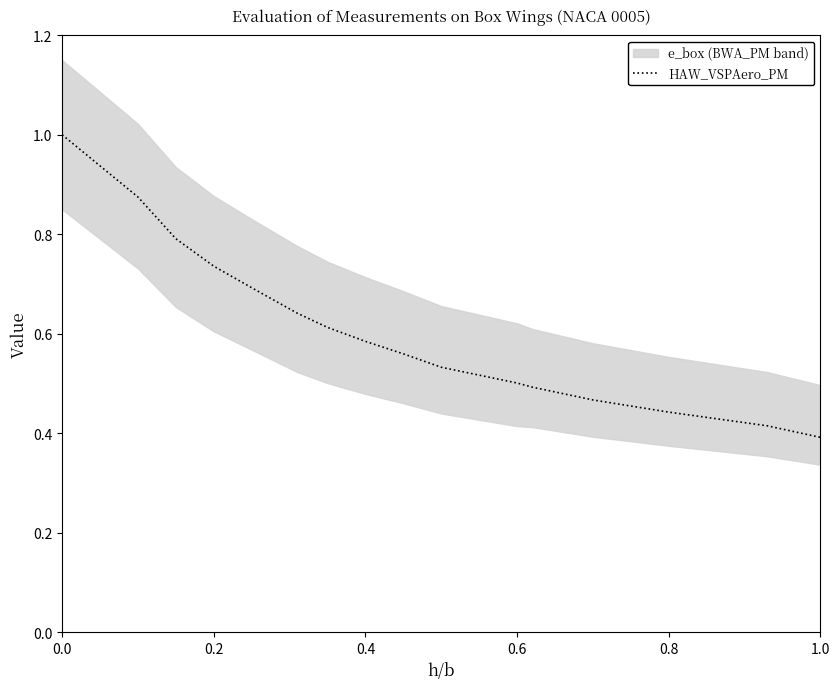

The HAW_VSPAero_PM series shows 0.6 at 0.8. True or false?

False